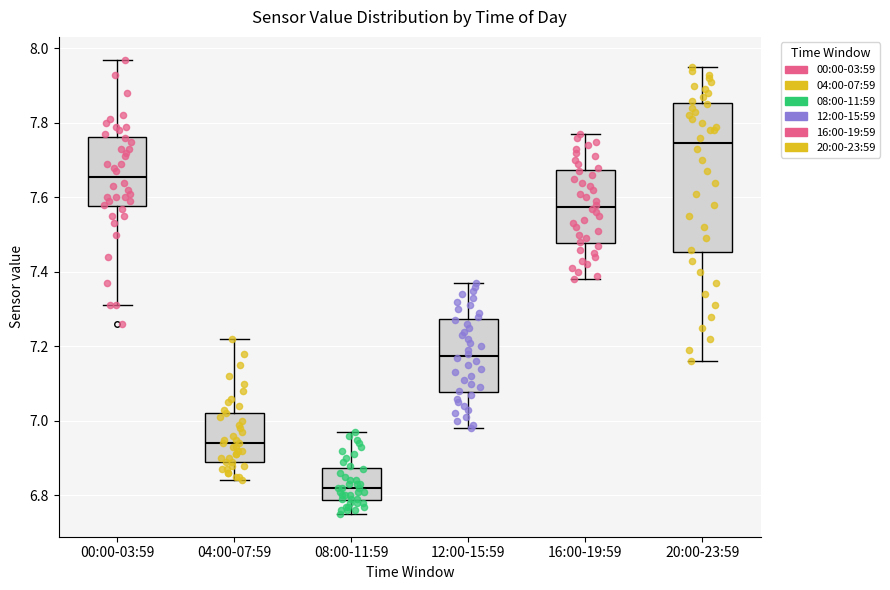

Reading left to right, read every box against the y-axis: the position of its median line, the range the box covers, and the ends of its whiskers. The values are not printed on the chart, so give them approximately, as read against the axis.

00:00-03:59: median 7.66, box 7.58 to 7.76, whiskers 7.32 to 7.98
04:00-07:59: median 6.94, box 6.90 to 7.02, whiskers 6.84 to 7.22
08:00-11:59: median 6.82, box 6.78 to 6.88, whiskers 6.76 to 6.98
12:00-15:59: median 7.18, box 7.08 to 7.28, whiskers 6.98 to 7.38
16:00-19:59: median 7.58, box 7.48 to 7.68, whiskers 7.38 to 7.78
20:00-23:59: median 7.74, box 7.46 to 7.86, whiskers 7.16 to 7.96